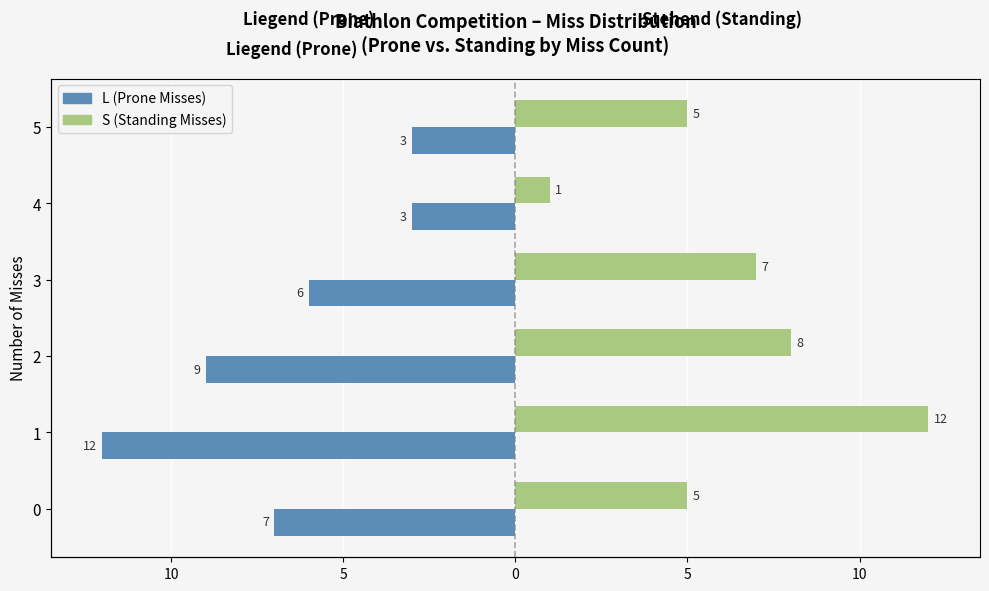

Reading left to right, transcribe all the data shown in this chart.

L (Prone Misses): -7	-12	-9	-6	-3	-3
S (Standing Misses): 5	12	8	7	1	5